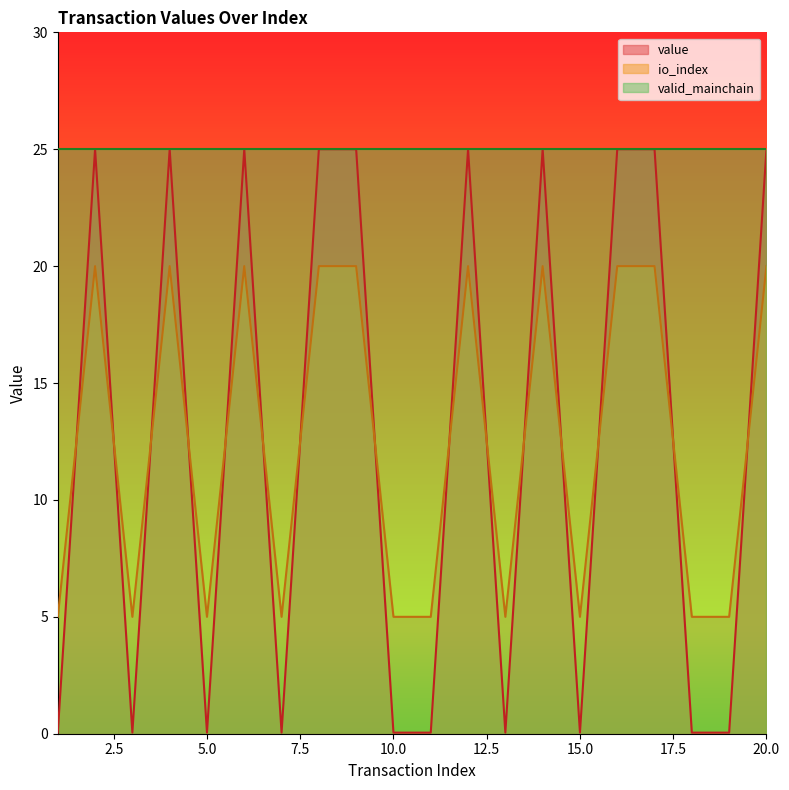

Where is the first local maximum for io_index?

2